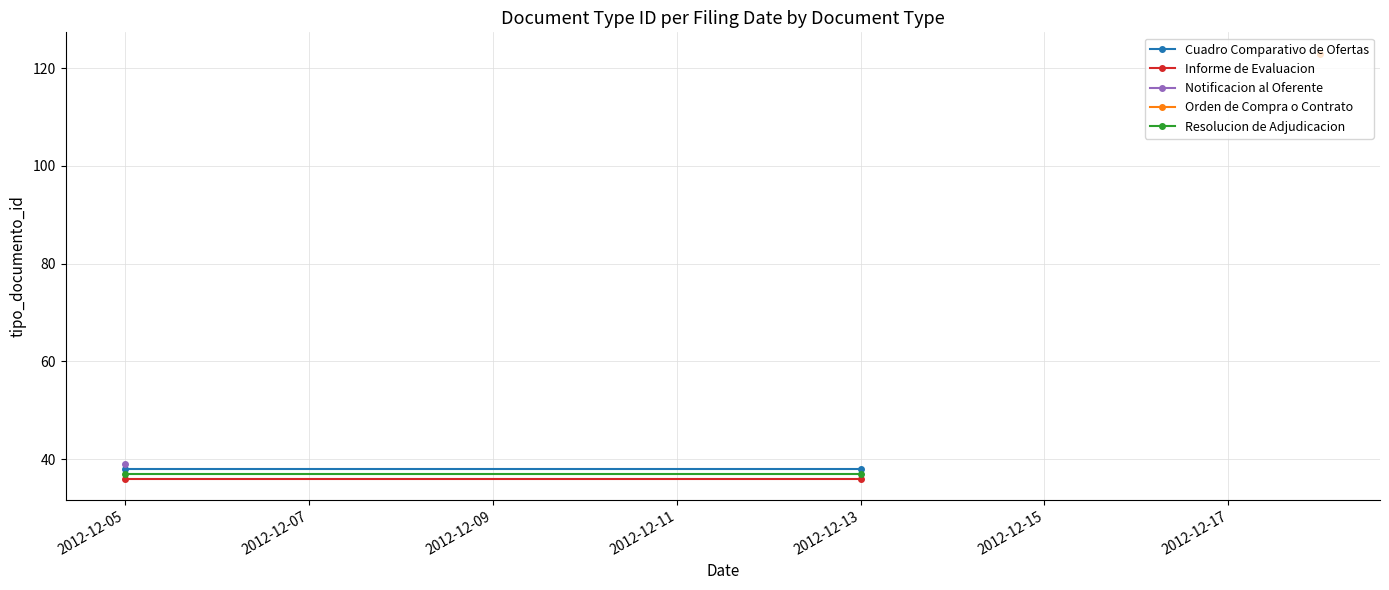

What is the difference between the highest and lowest values at 2012-12-13?

2